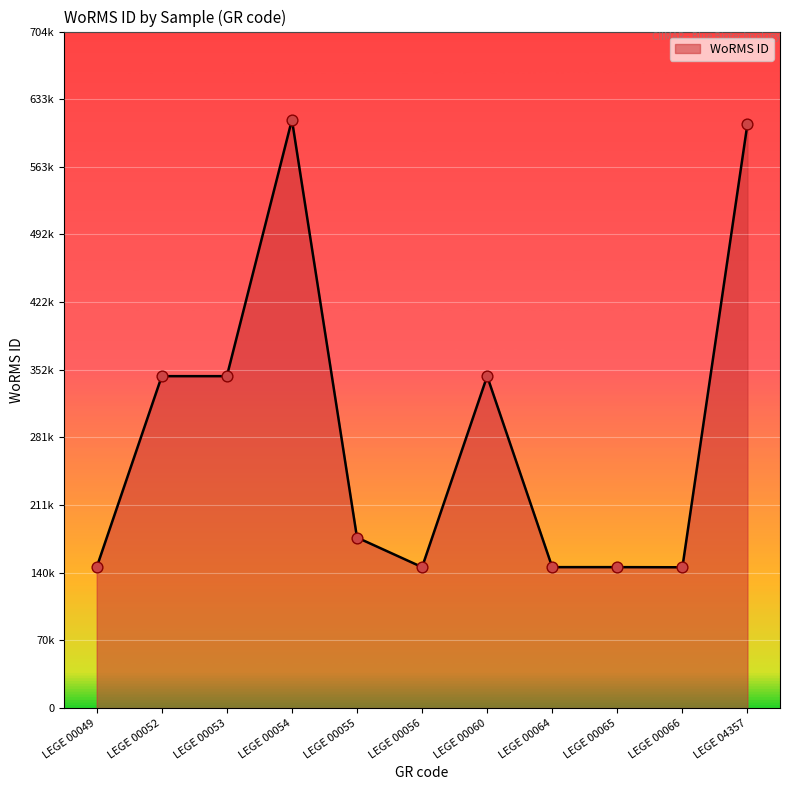

What is the change in value from LEGE 00049 to LEGE 00060?

+198911